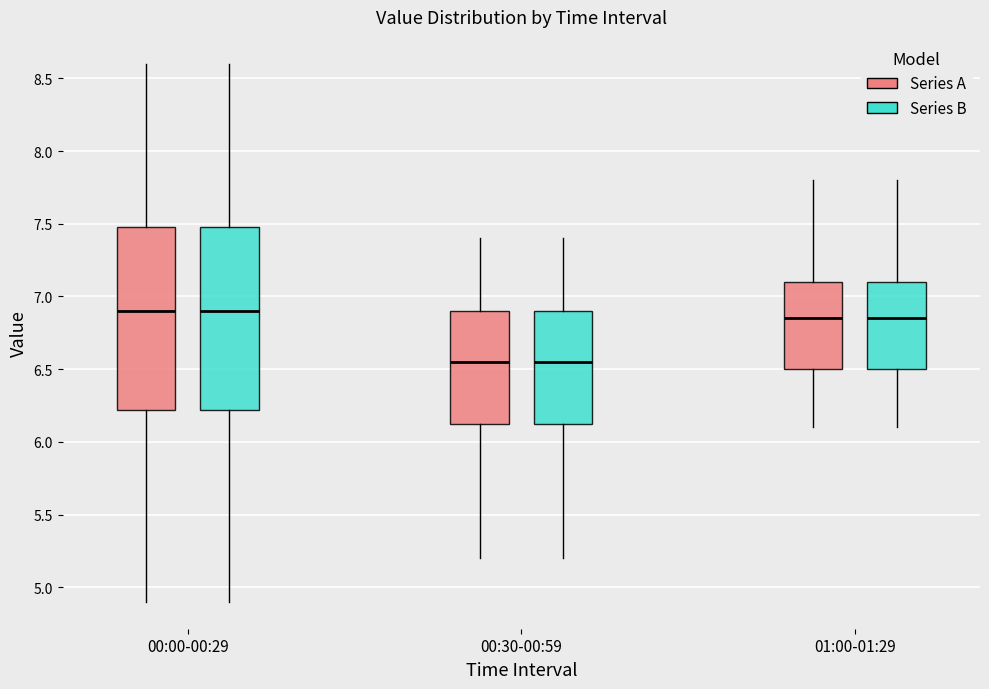

Where is the lower edge of the box for 00:00-00:29 (Series A) on the y-axis? The values are not printed on the chart, so give them approximately, as read against the axis.

6.20